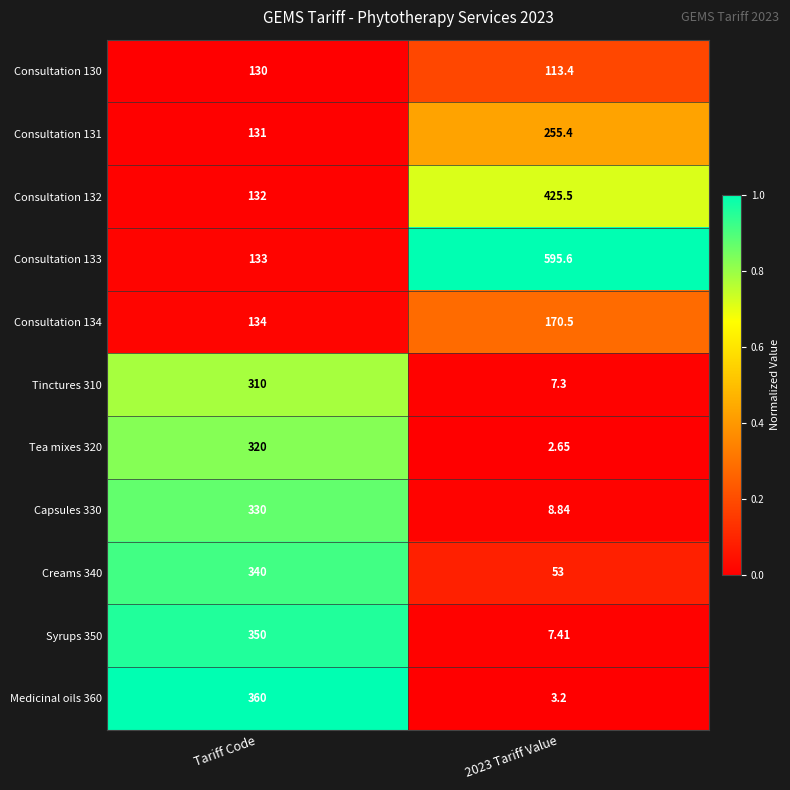

Which category has the highest value in the Syrups 350 series?

Tariff Code